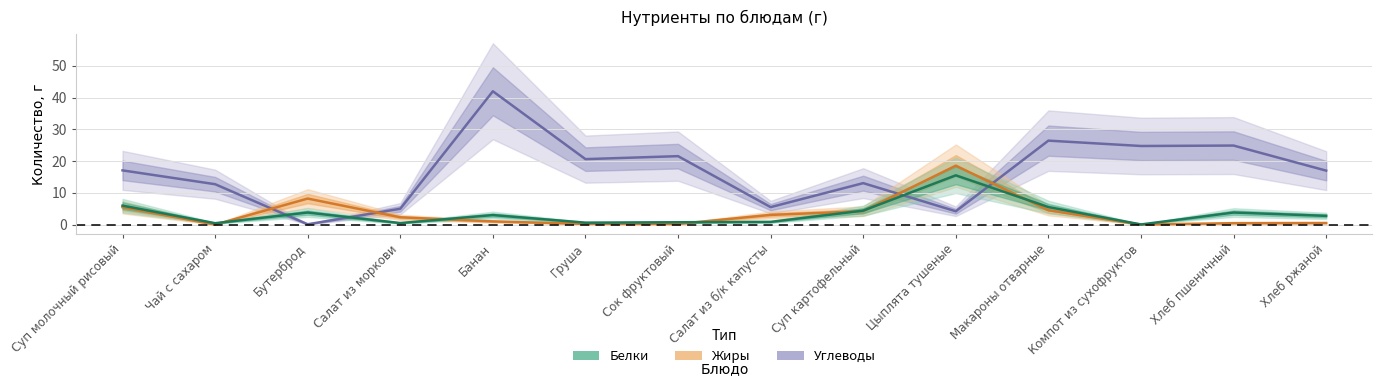

What is the value of the Белки point at the 3rd from the left?

3.8